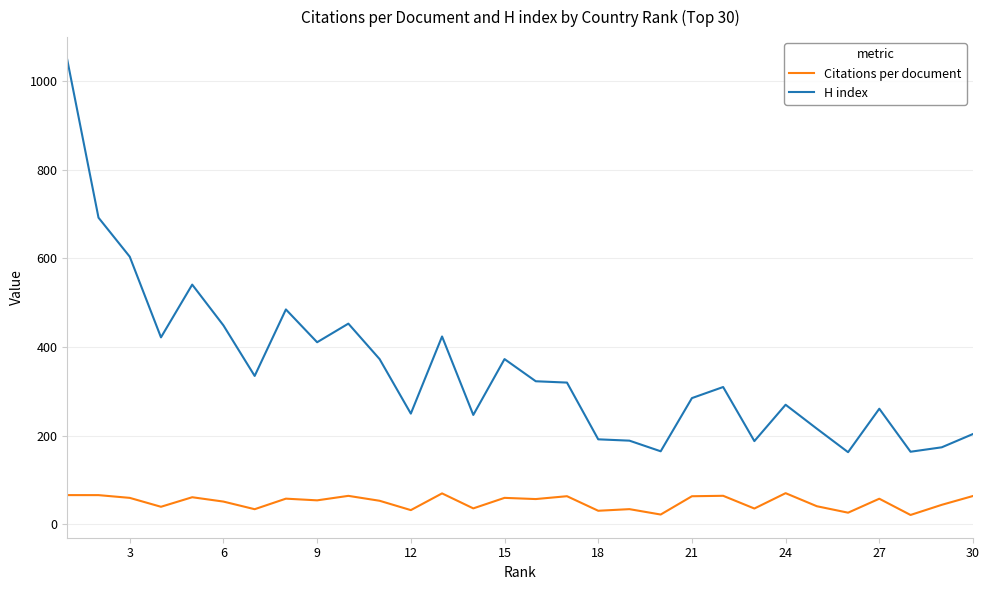

How many series are shown in this chart?

2